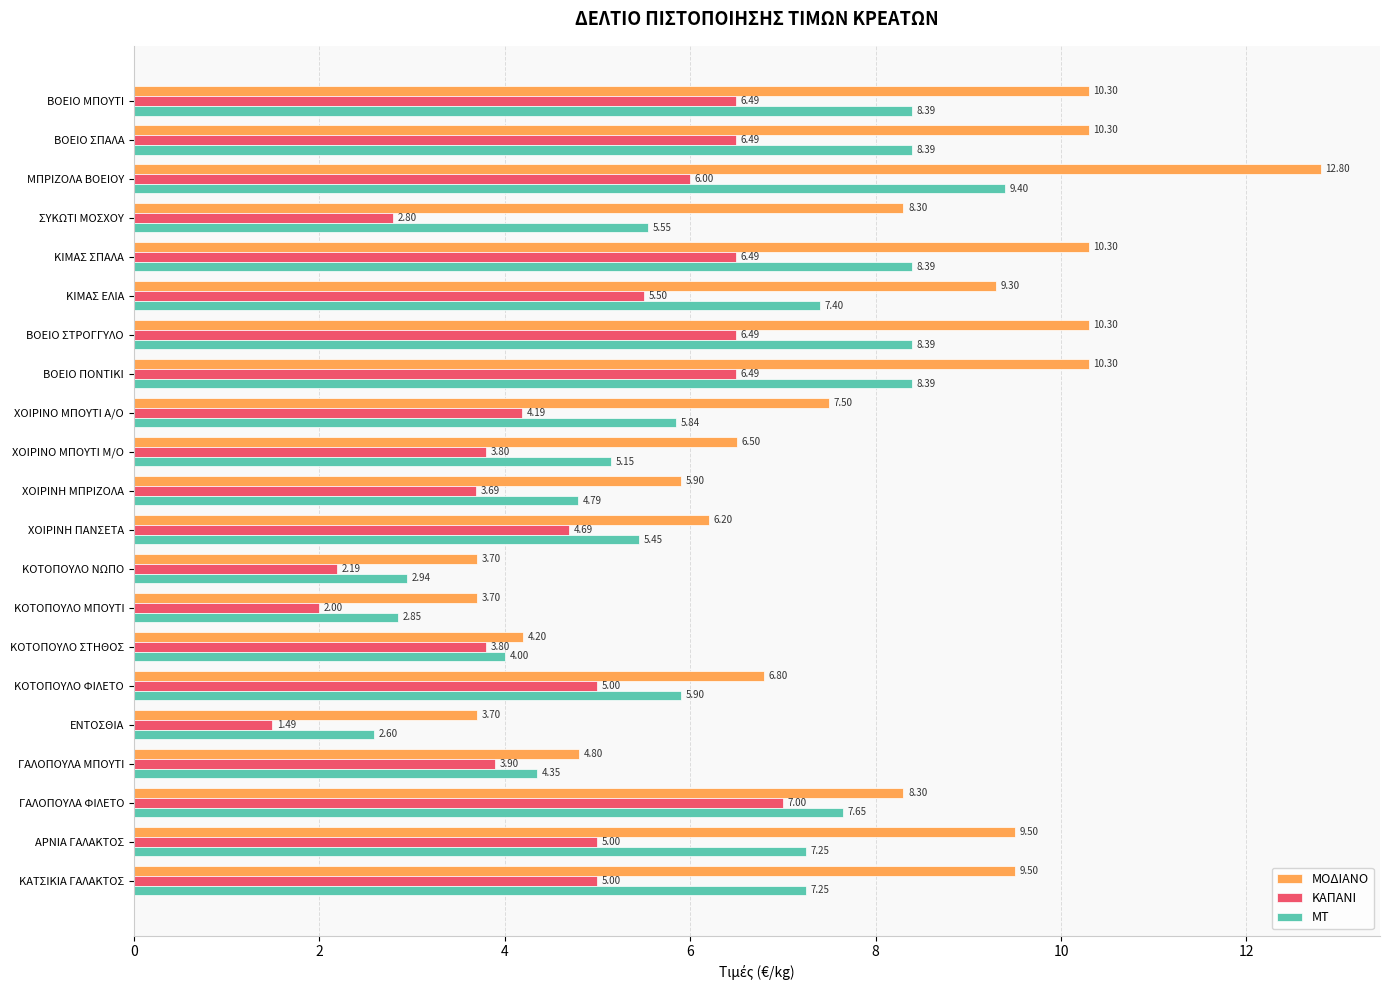

Rank the series by their average value, from lowest to highest.

ΚΑΠΑΝΙ, ΜΤ, ΜΟΔΙΑΝΟ